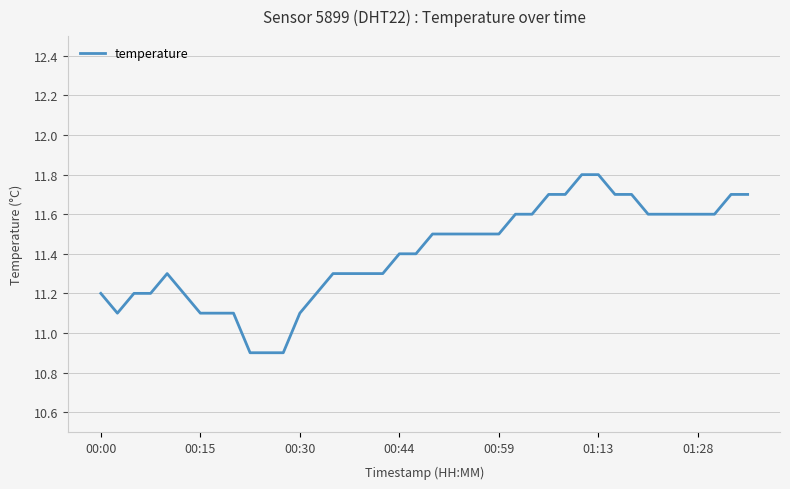

Reading left to right, transcribe all the data shown in this chart.

11.2	11.1	11.2	11.2	11.3	11.2	11.1	11.1	11.1	10.9	10.9	10.9	11.1	11.2	11.3	11.3	11.3	11.3	11.4	11.4	11.5	11.5	11.5	11.5	11.5	11.6	11.6	11.7	11.7	11.8	11.8	11.7	11.7	11.6	11.6	11.6	11.6	11.6	11.7	11.7